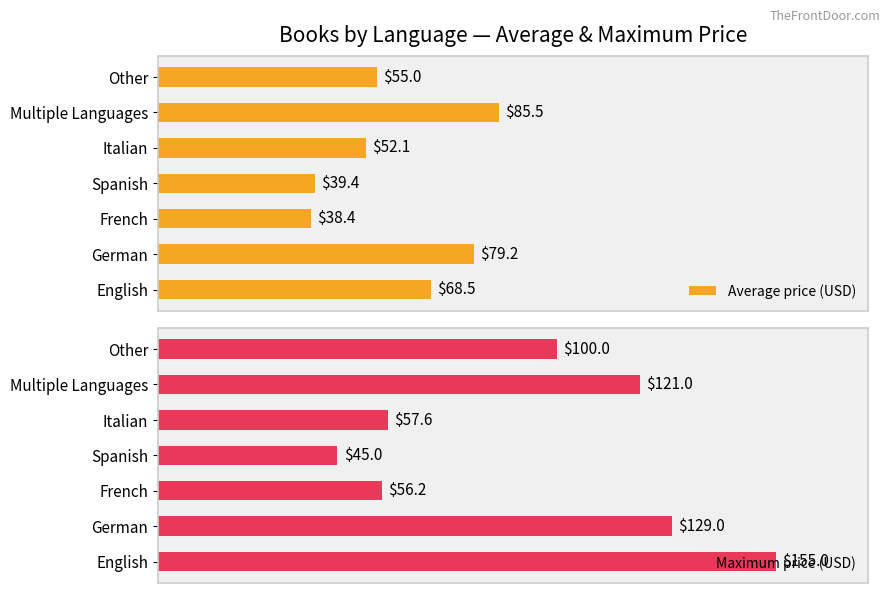

What is the difference between the maximum and minimum values in the Average price (USD) series?

47.1